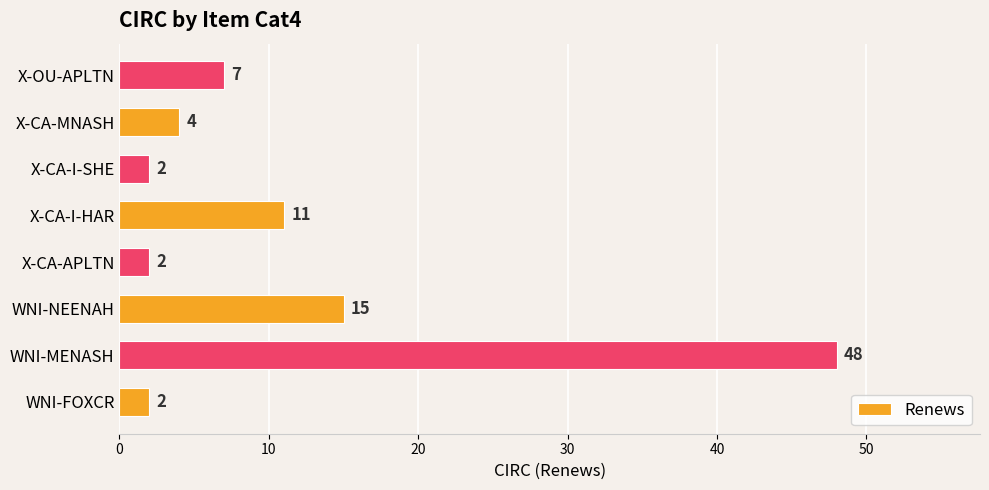

What is the sum of all values?

91